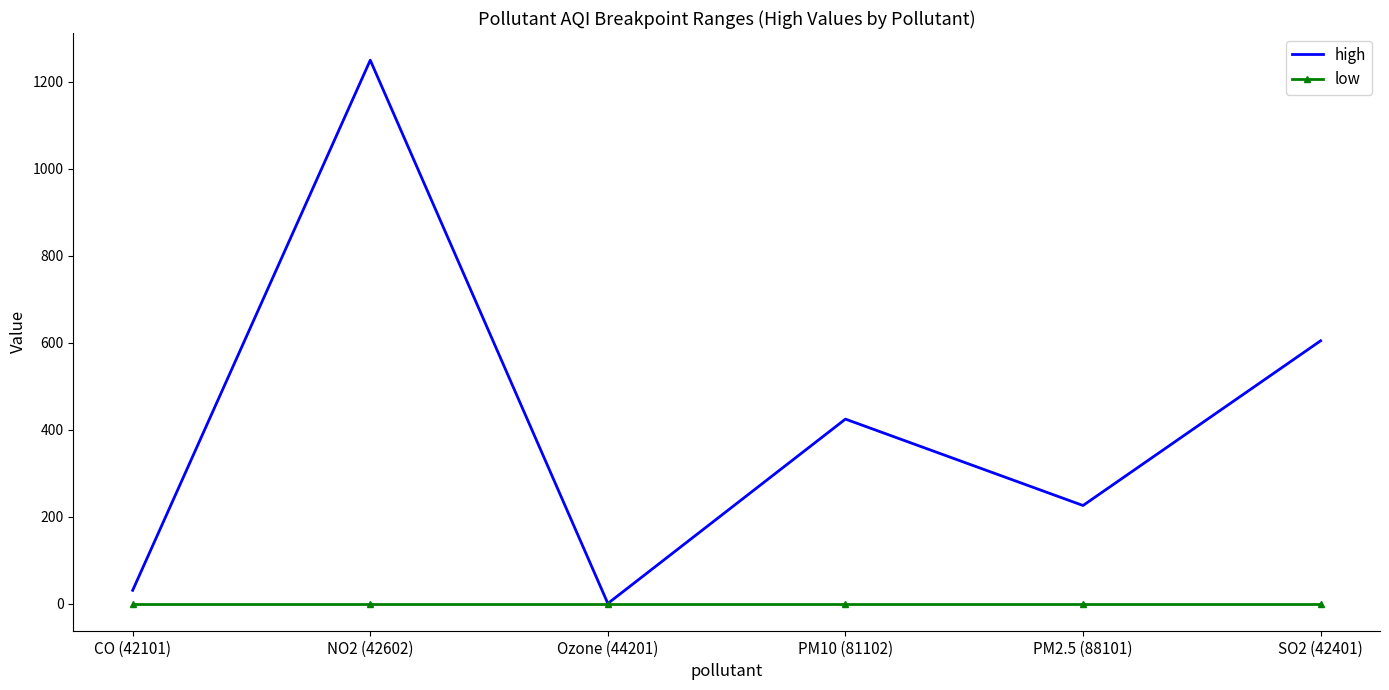

The low series shows 0.0 at PM10 (81102). True or false?

True